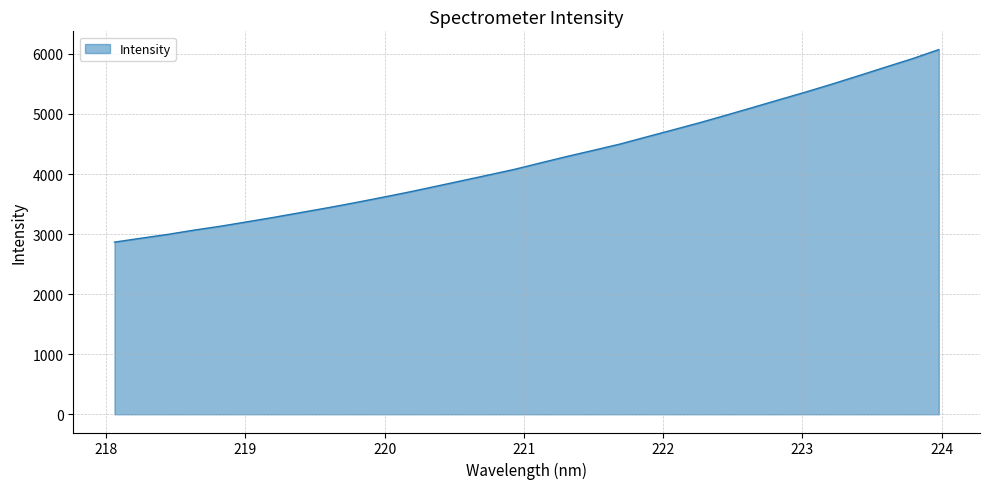

What is the sum of all values?

136019.1